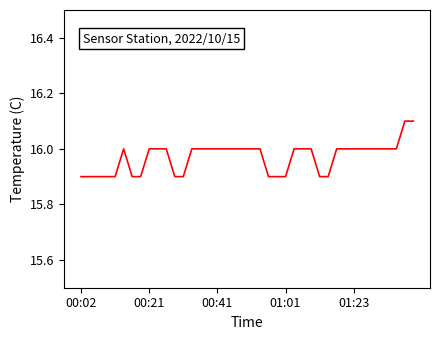

What is the greatest value displayed?

16.1